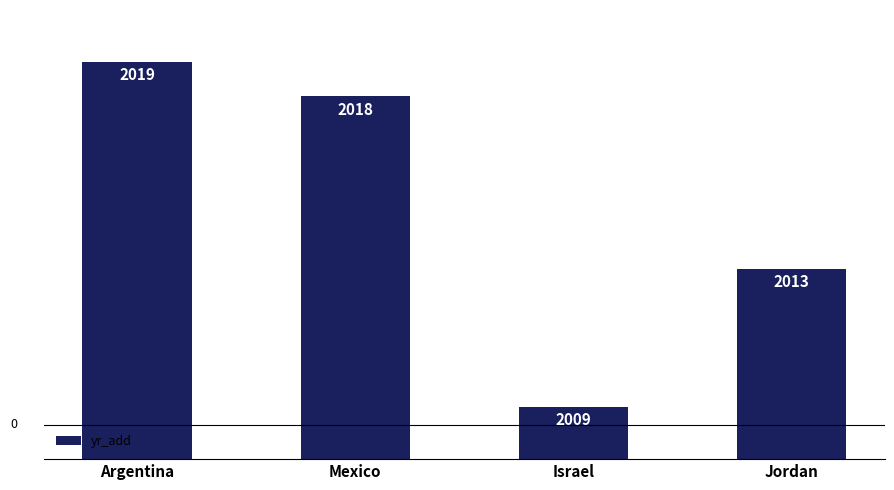

How many values are below 2018?

2